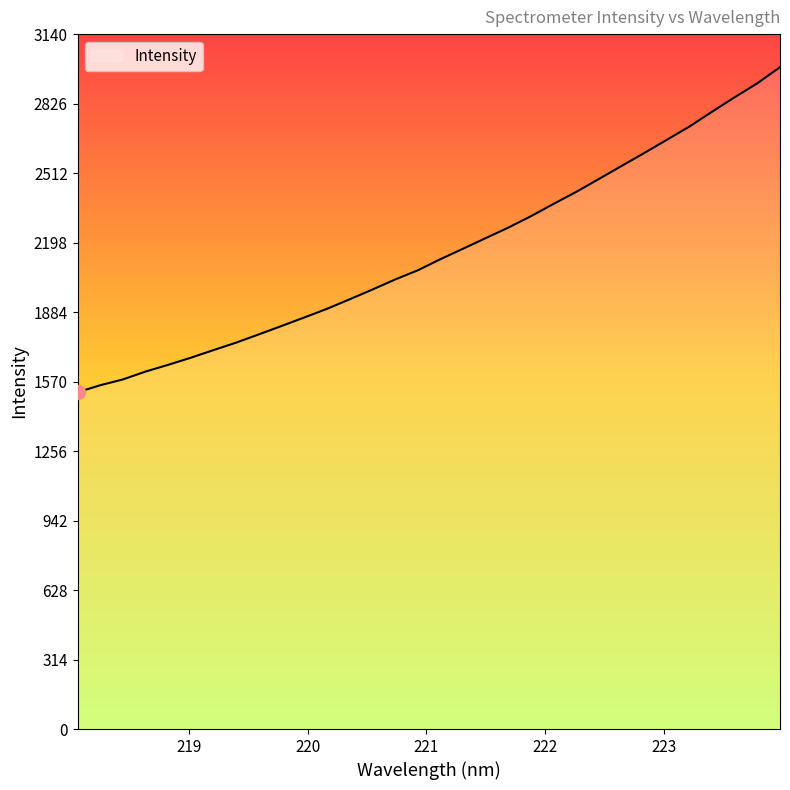

How many values exceed 2122?

16